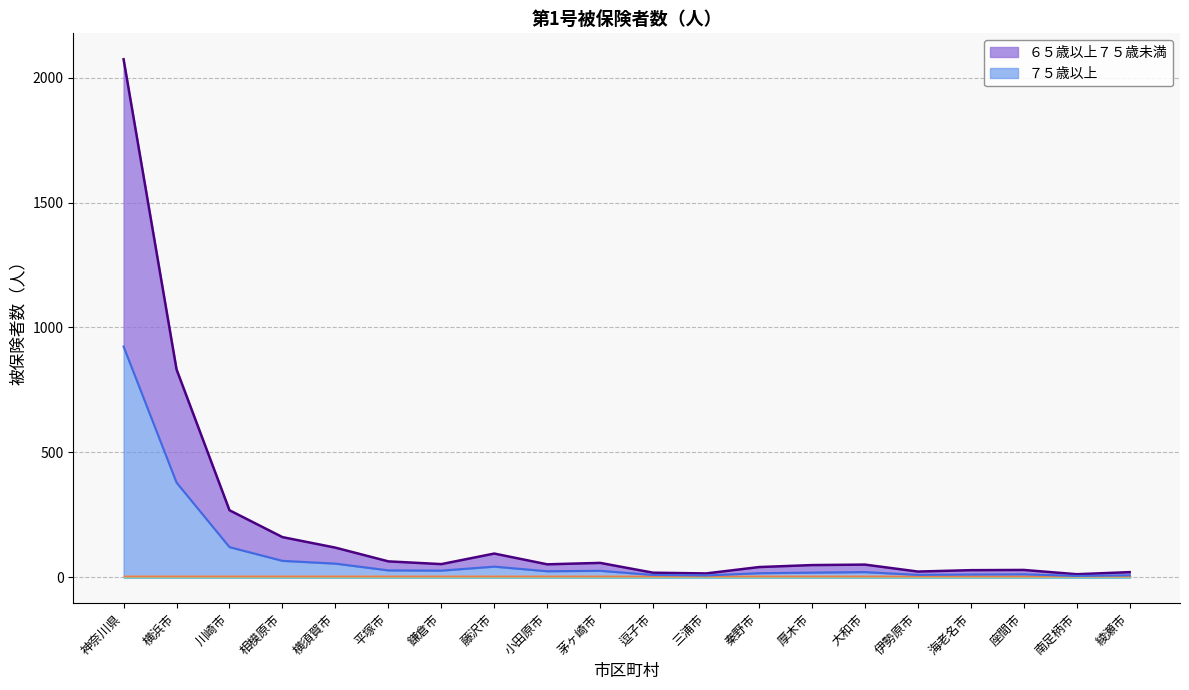

Where does the ６５歳以上７５歳未満 series first go above 51?

神奈川県